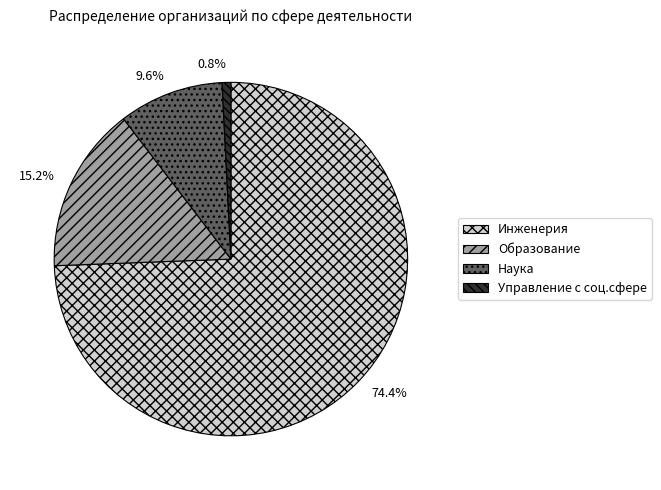

What is the majority slice?

Инженерия